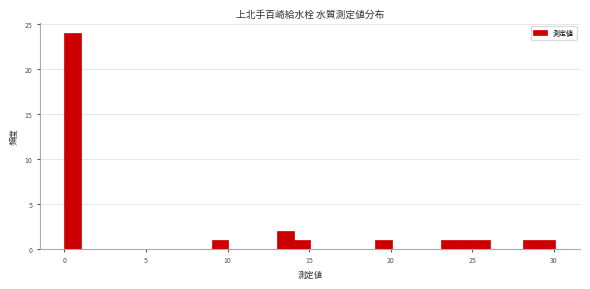

Around what value on the x-axis is the tallest bar? Give the approximate position of its centre, as read against the axis.

0.5